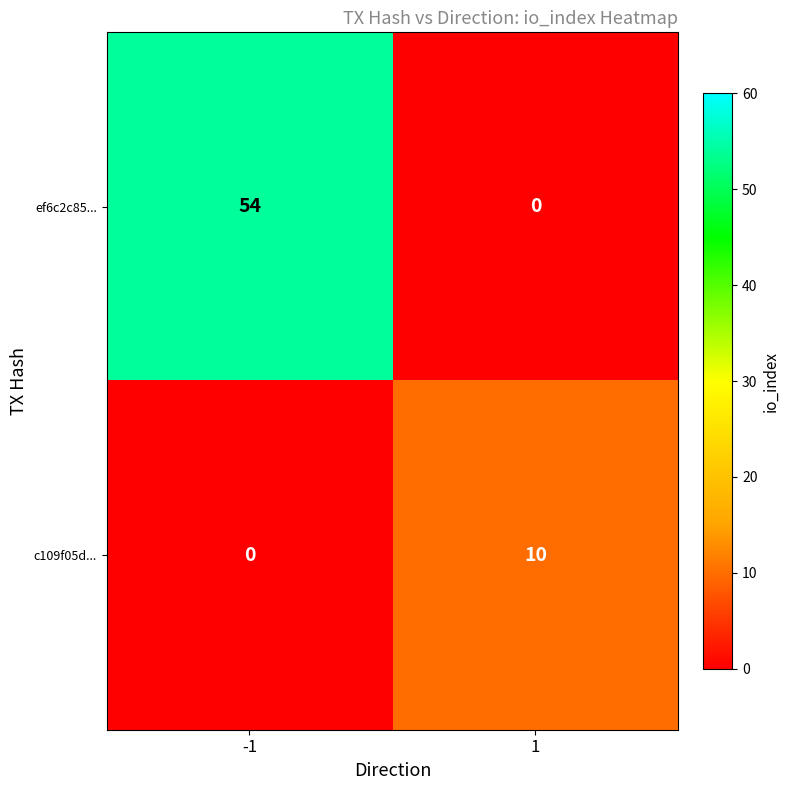

Reading left to right, what are all the values shown in this chart?

ef6c2c85...: -1=54	1=0
c109f05d...: -1=0	1=10